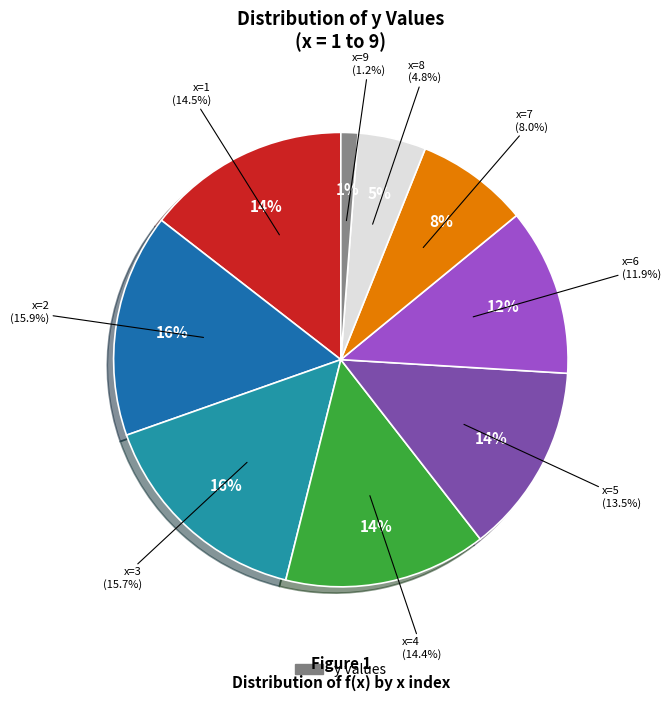

What is the smallest slice in the pie chart?

9